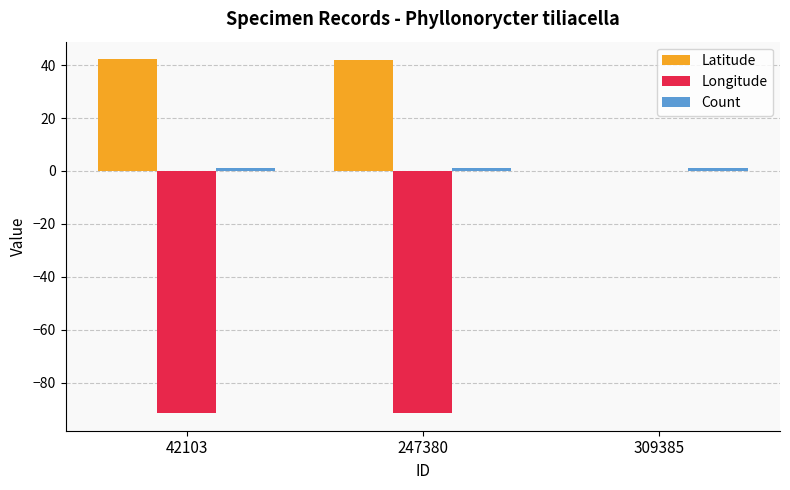

True or false: Longitude has a value of -91.4 at 247380.

True